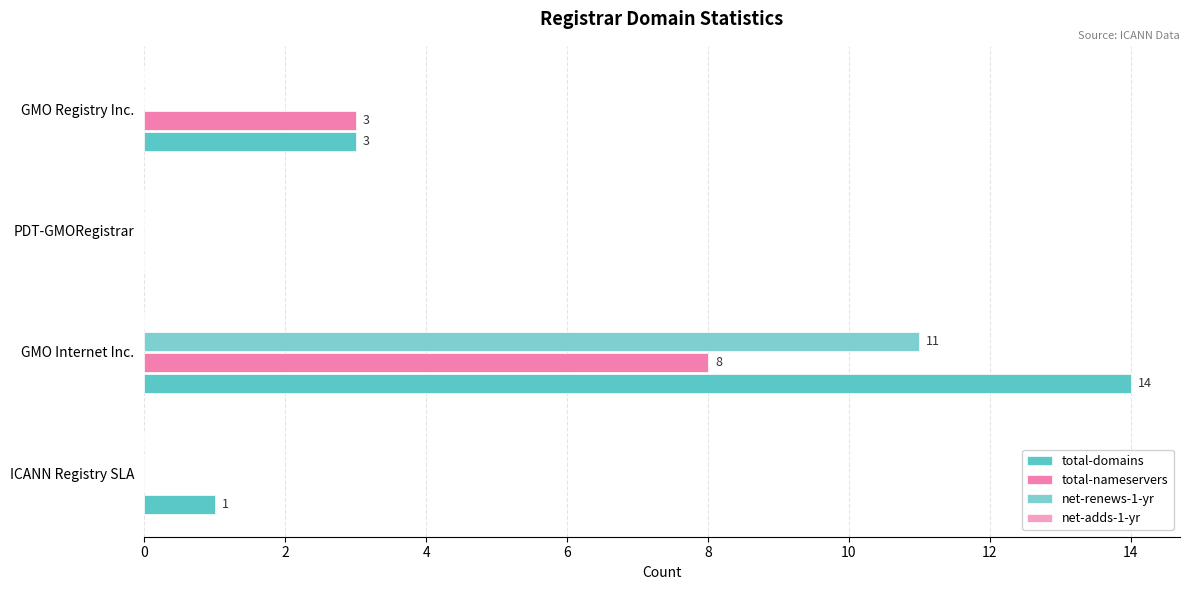

How many values in total-domains are above zero?

3